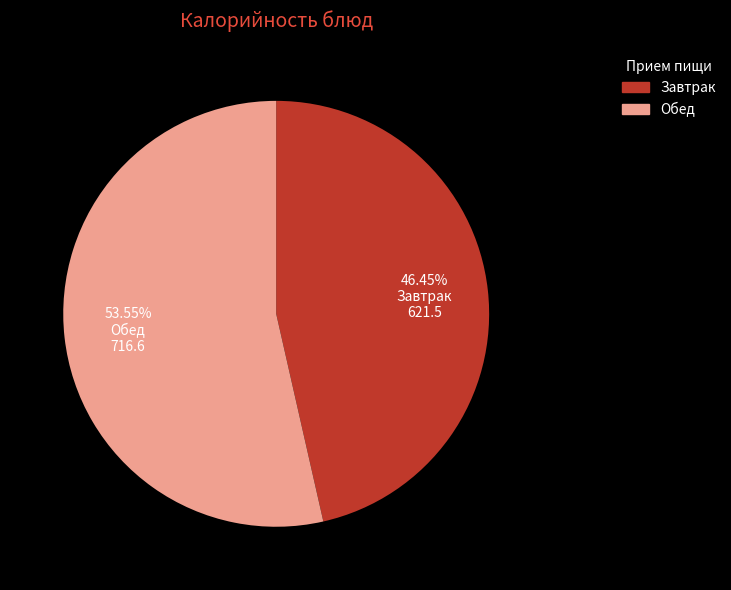

Is there any slice that represents more than half of the pie?

Yes